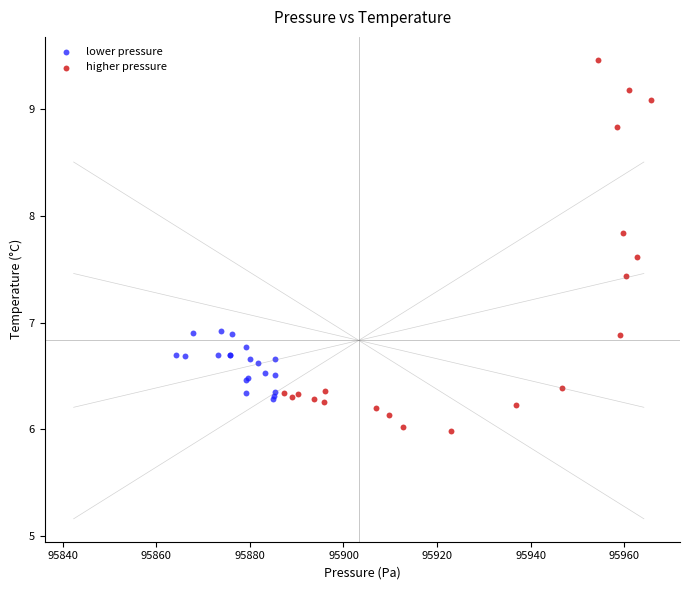

What are all the series names shown in the legend?

lower pressure, higher pressure